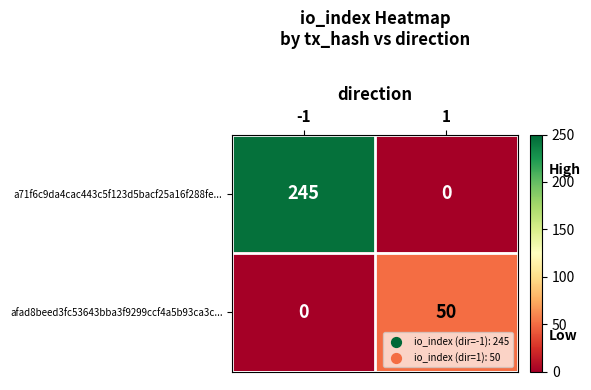

At how many categories does at least one series exceed 158?

1